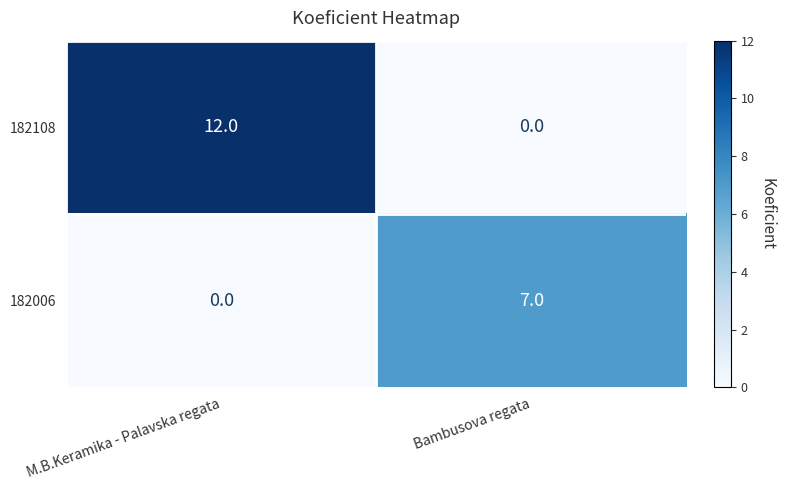

What is the total value across all series at Bambusova regata?

7